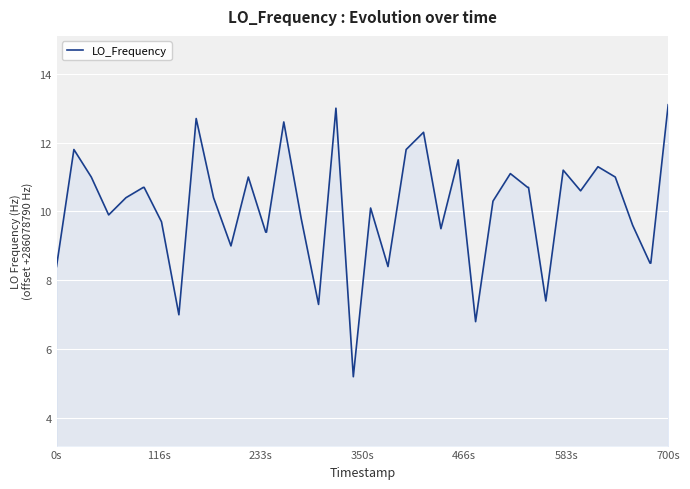

What is the difference between the maximum and minimum values?

7.9